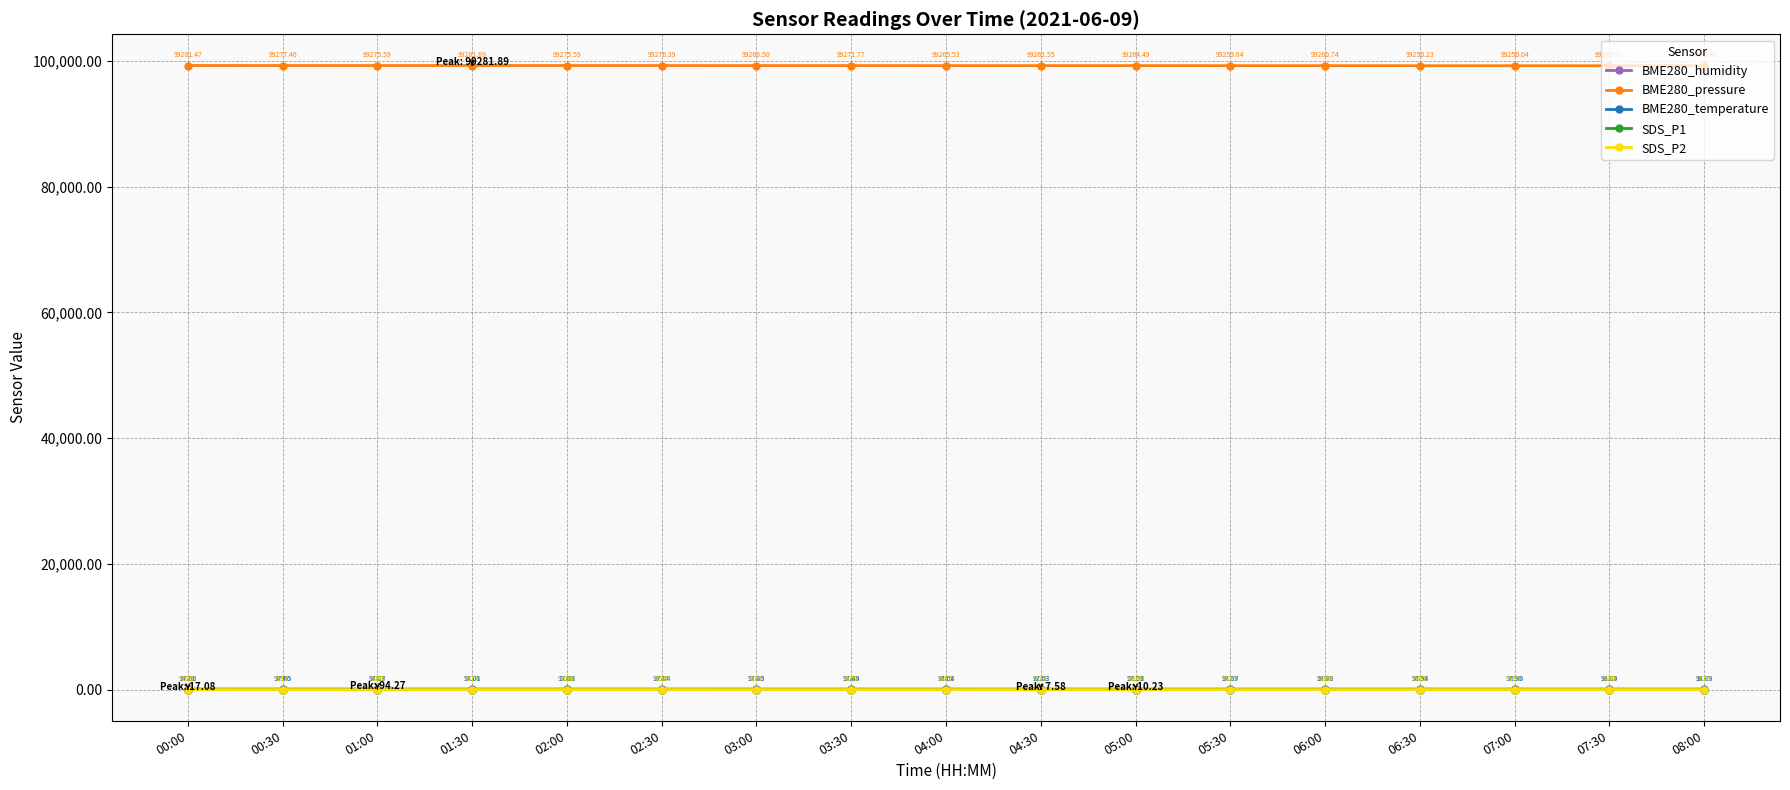

What is the total value across all series at 04:00?

99387.7